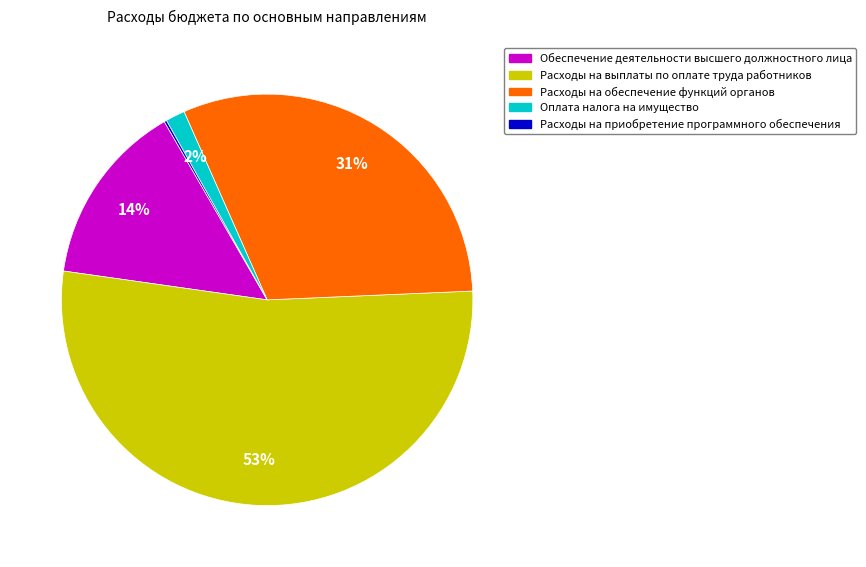

Which category has the biggest portion of the pie?

Расходы на выплаты по оплате труда работников